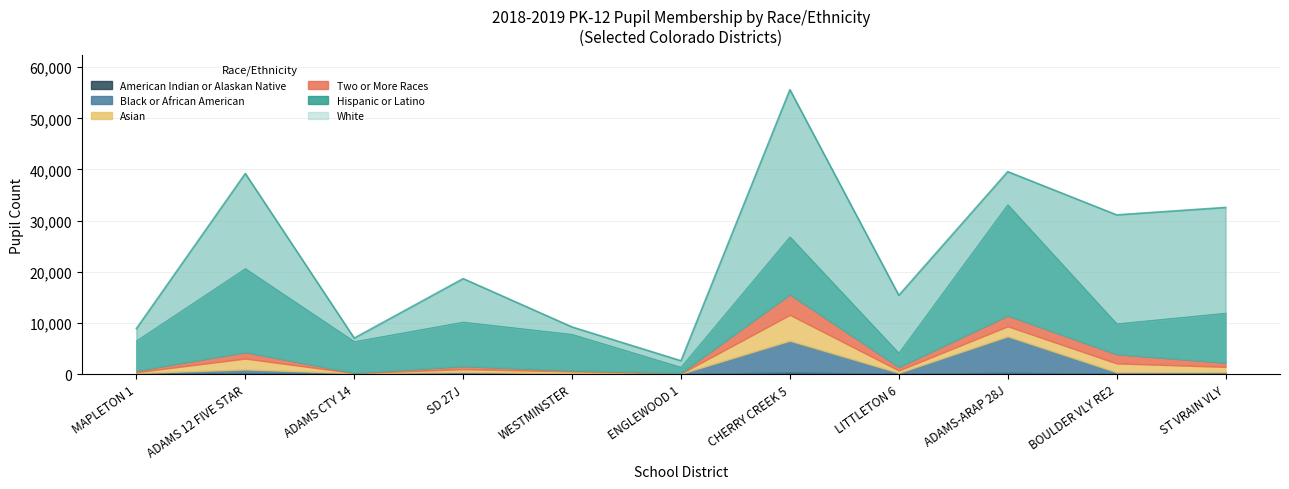

Rank the series by their maximum value, from lowest to highest.

American Indian or Alaskan Native, Two or More Races, Asian, Black or African American, Hispanic or Latino, White